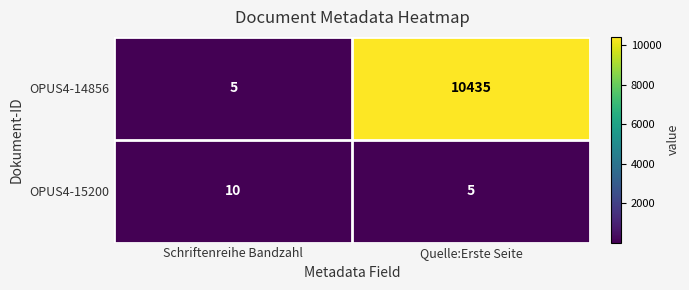

At which category is the sum across all series the highest?

Quelle:Erste Seite